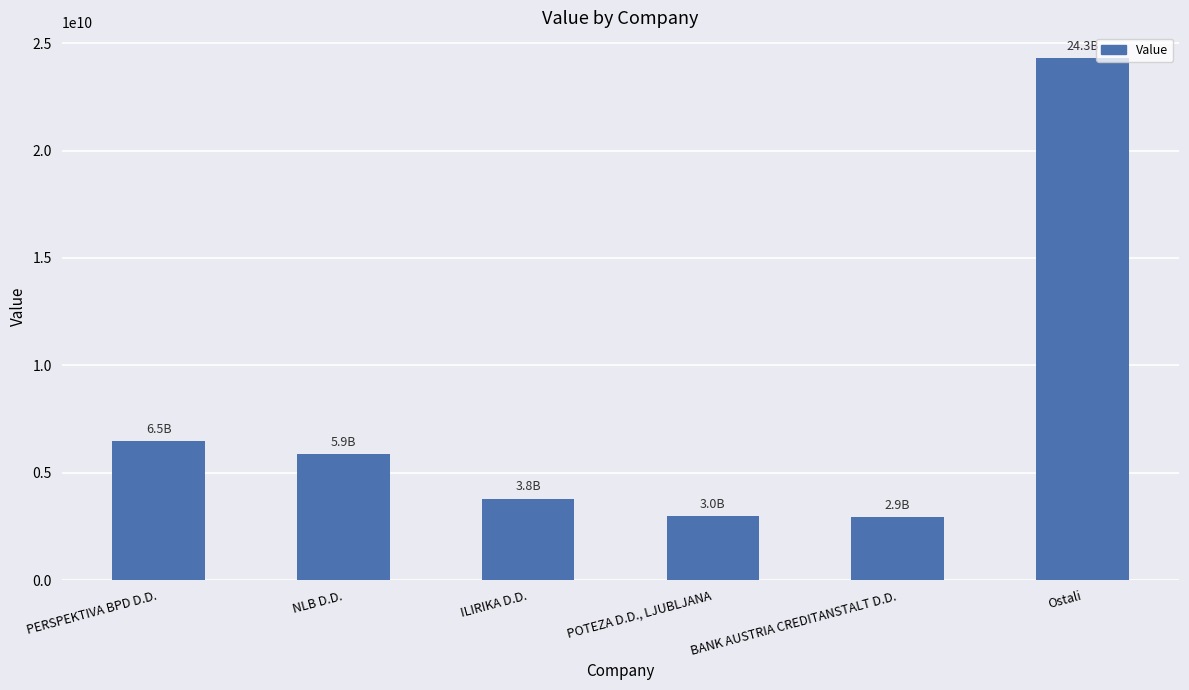

What is the maximum value shown in the chart?

24290954130.4